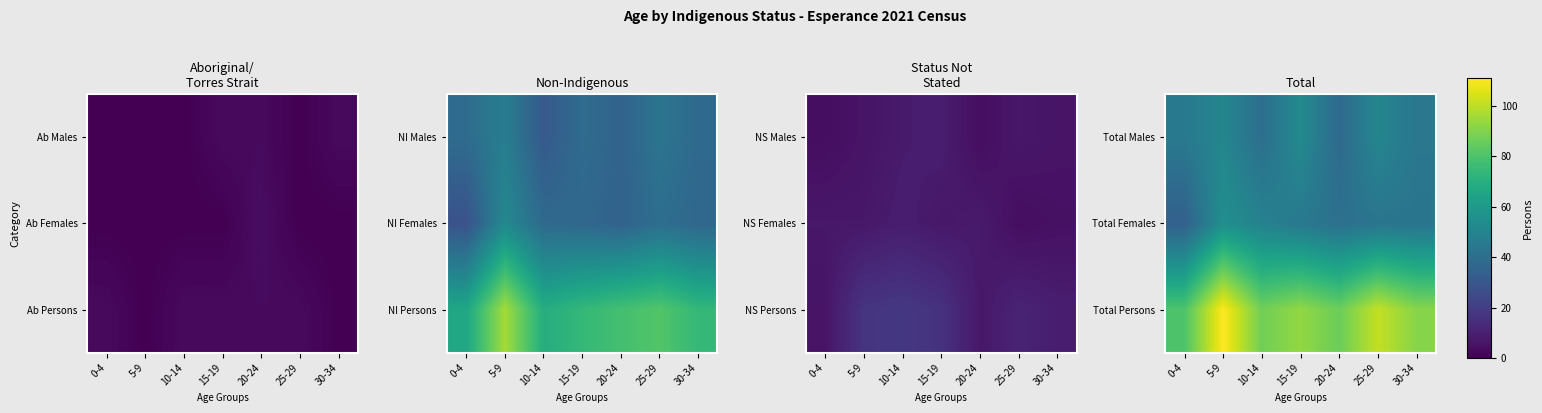

What is the sum of the Total Males values at 20-24 and 15-19?

91